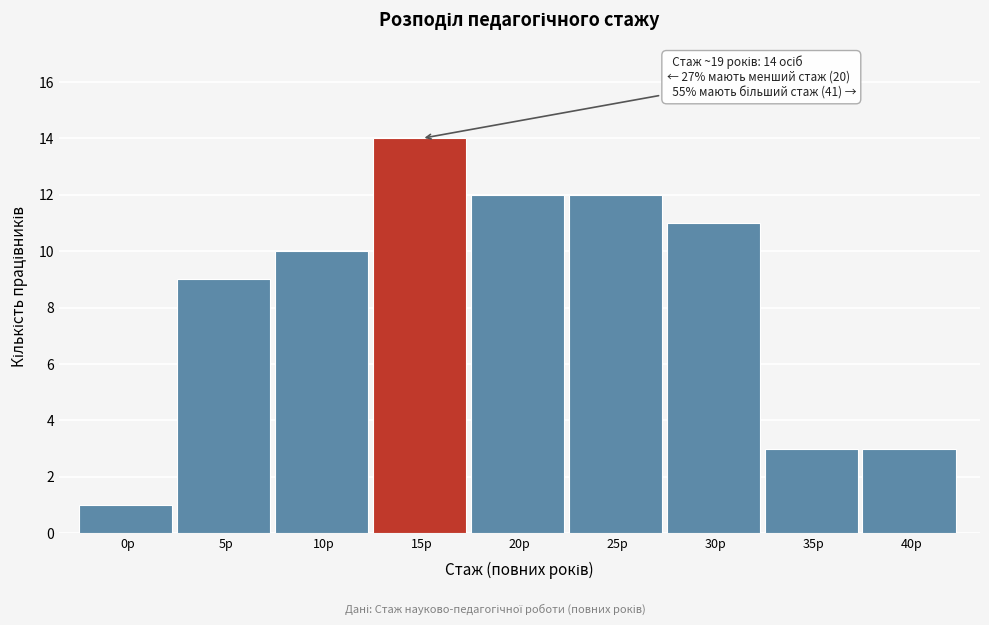

Reading left to right, extract all data points from this chart.

0р=1	5р=9	10р=10	15р=14	20р=12	25р=12	30р=11	35р=3	40р=3